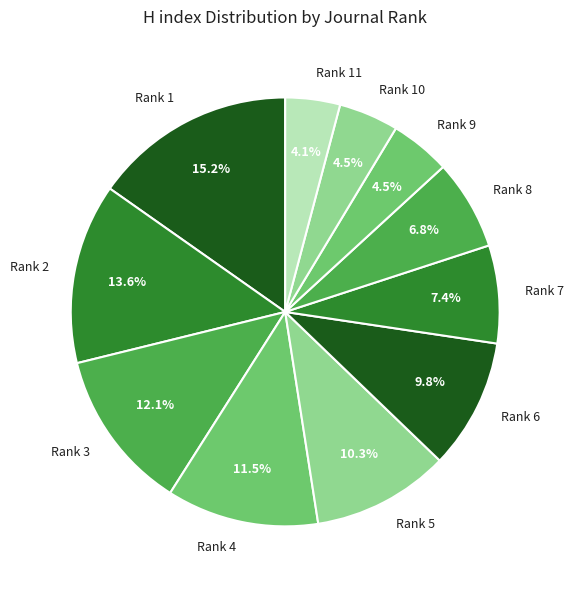

True or false: Rank 7 accounts for 7% of the total.

True